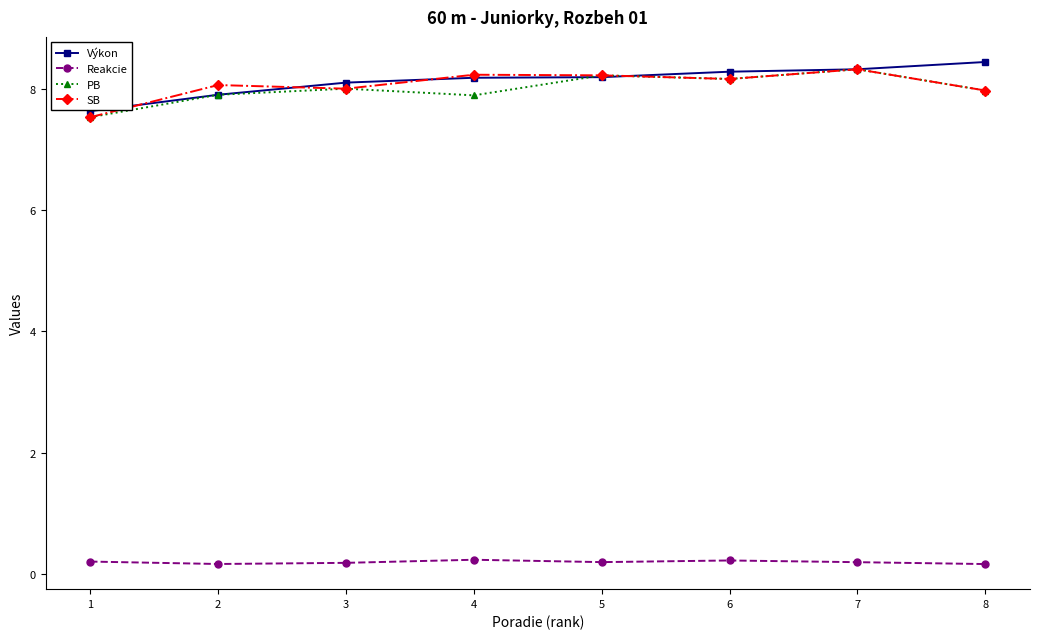

How many data points does each series have?

8